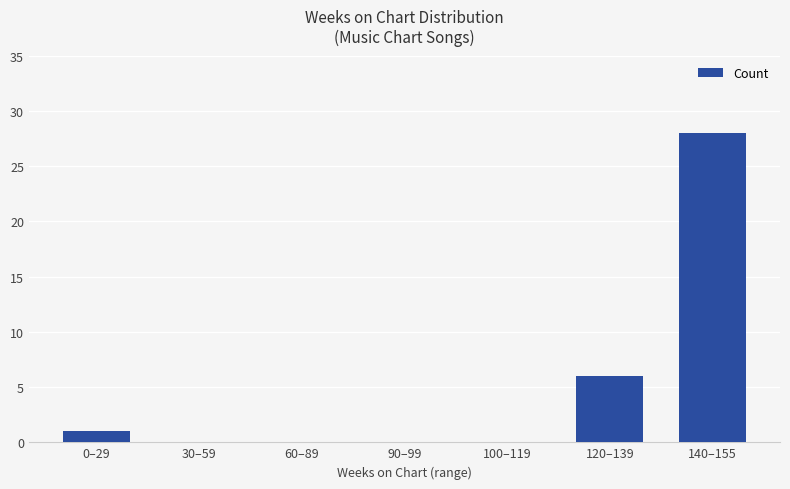

The chart shows a value of 3 at 120–139. True or false?

False